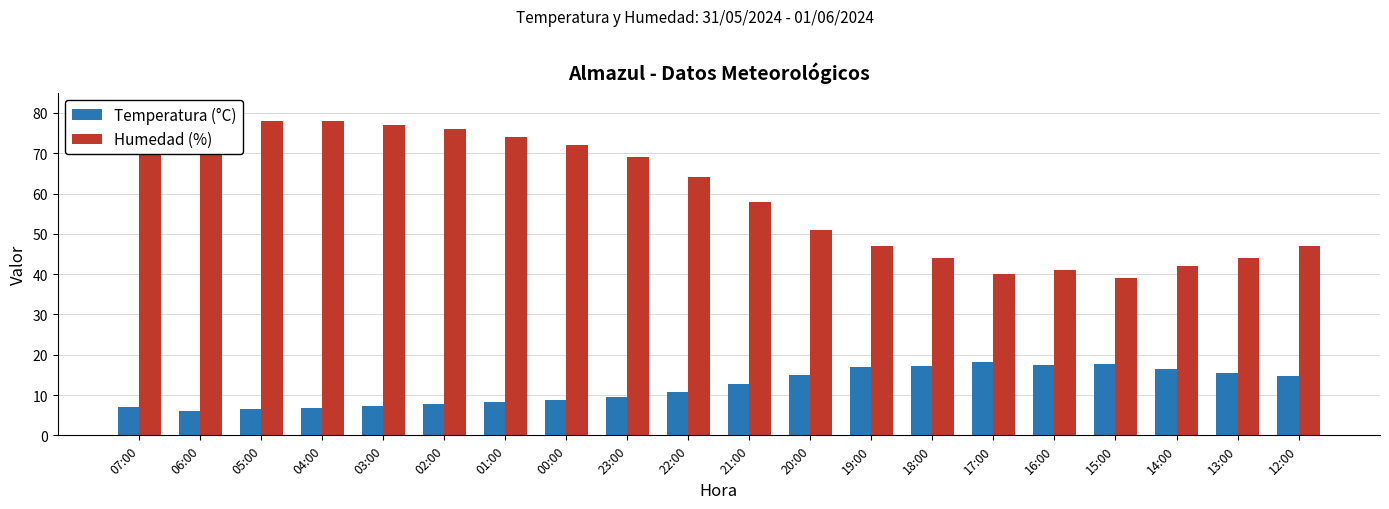

Which has a higher value, 01:00 or 04:00?

01:00